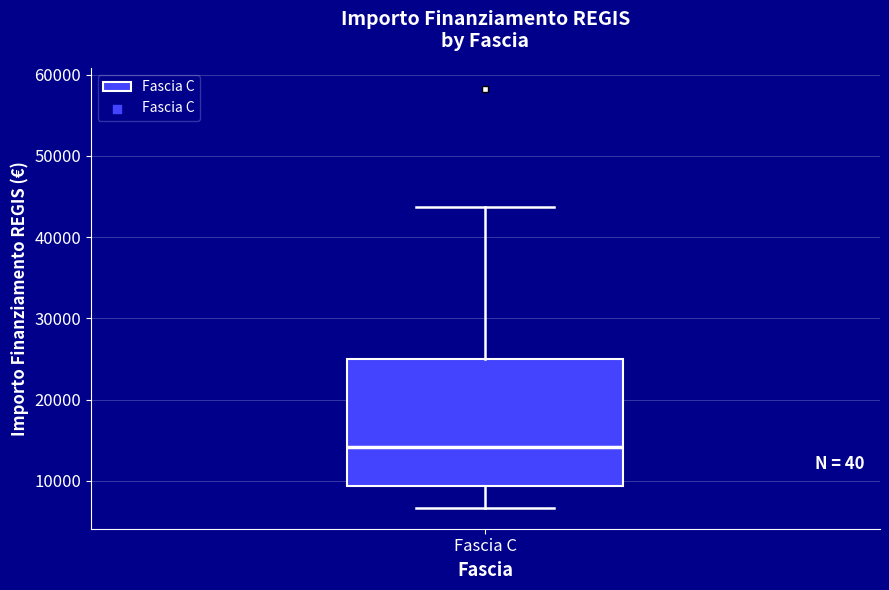

Read this box plot against the y-axis: the position of the median line, the range covered by the box, and the ends of both whiskers. The values are not printed on the chart, so give them approximately, as read against the axis.

median 14000, box 9000 to 25000, whiskers 7000 to 44000